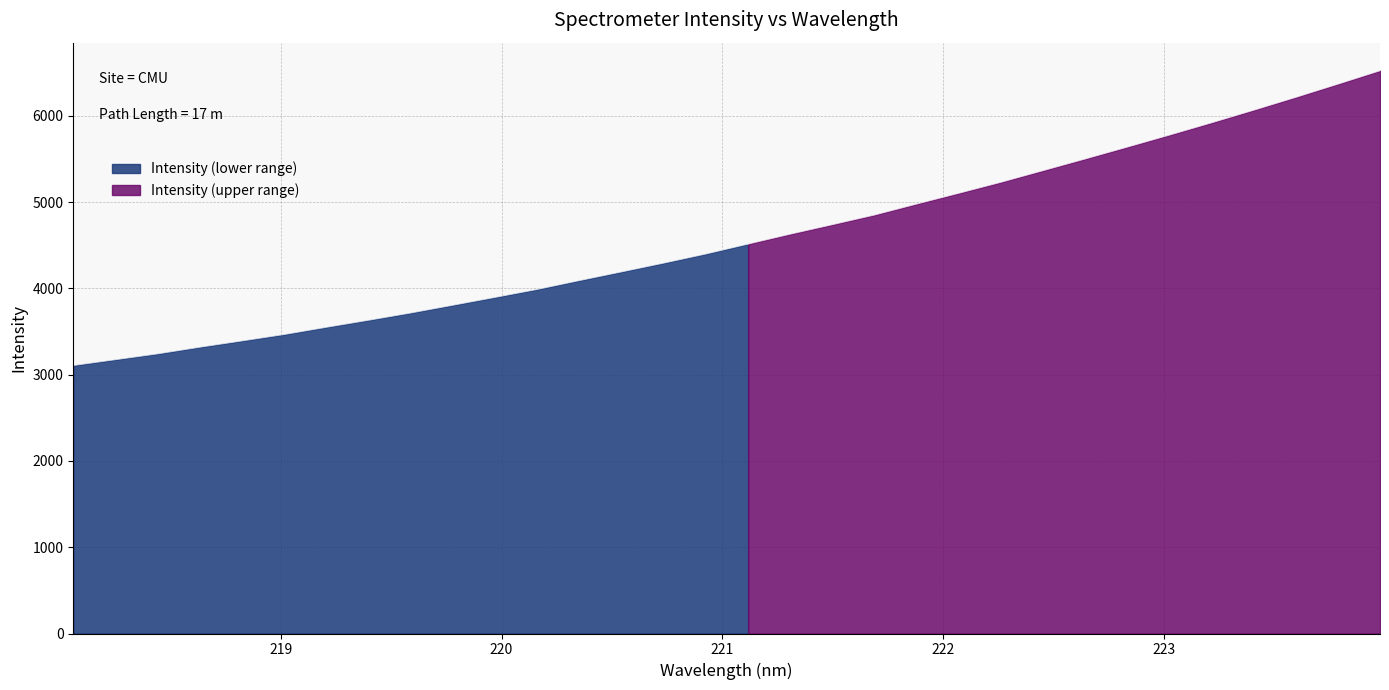

Is it true that the value at 221.8812 is 4977.7?

True